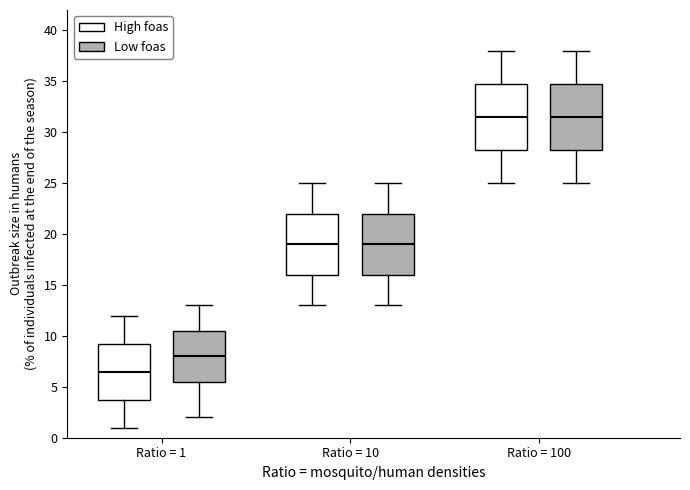

Reading left to right, read every box against the y-axis: the position of its median line, the range the box covers, and the ends of its whiskers. The values are not printed on the chart, so give them approximately, as read against the axis.

Ratio = 1 (High foas): median 6.5, box 4.0 to 9.5, whiskers 1.0 to 12.0
Ratio = 1 (Low foas): median 8.0, box 5.5 to 10.5, whiskers 2.0 to 13.0
Ratio = 10 (High foas): median 19.0, box 16.0 to 22.0, whiskers 13.0 to 25.0
Ratio = 10 (Low foas): median 19.0, box 16.0 to 22.0, whiskers 13.0 to 25.0
Ratio = 100 (High foas): median 31.5, box 28.5 to 35.0, whiskers 25.0 to 38.0
Ratio = 100 (Low foas): median 31.5, box 28.5 to 35.0, whiskers 25.0 to 38.0